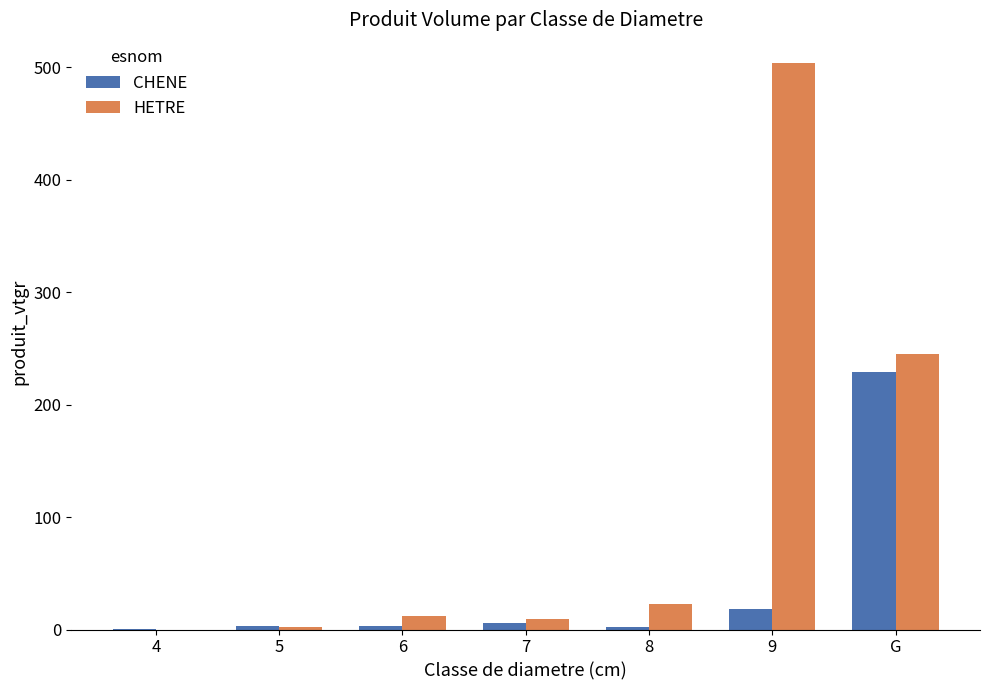

At which category is the sum across all series the highest?

9